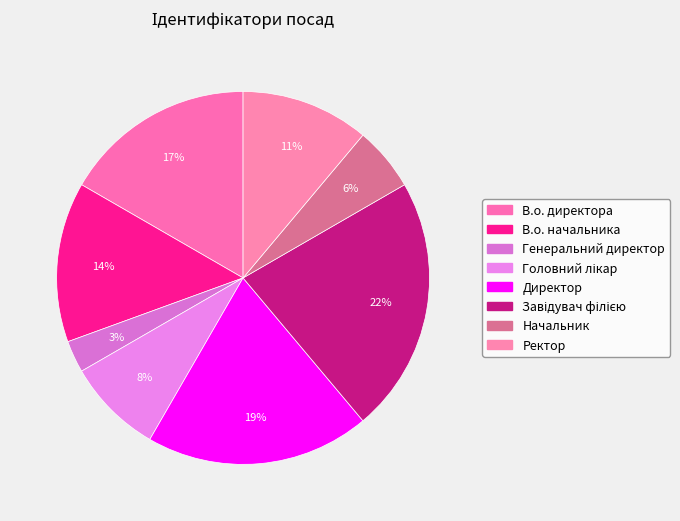

To the nearest percent, what is the combined percentage of Завідувач філією and Ректор?

33%